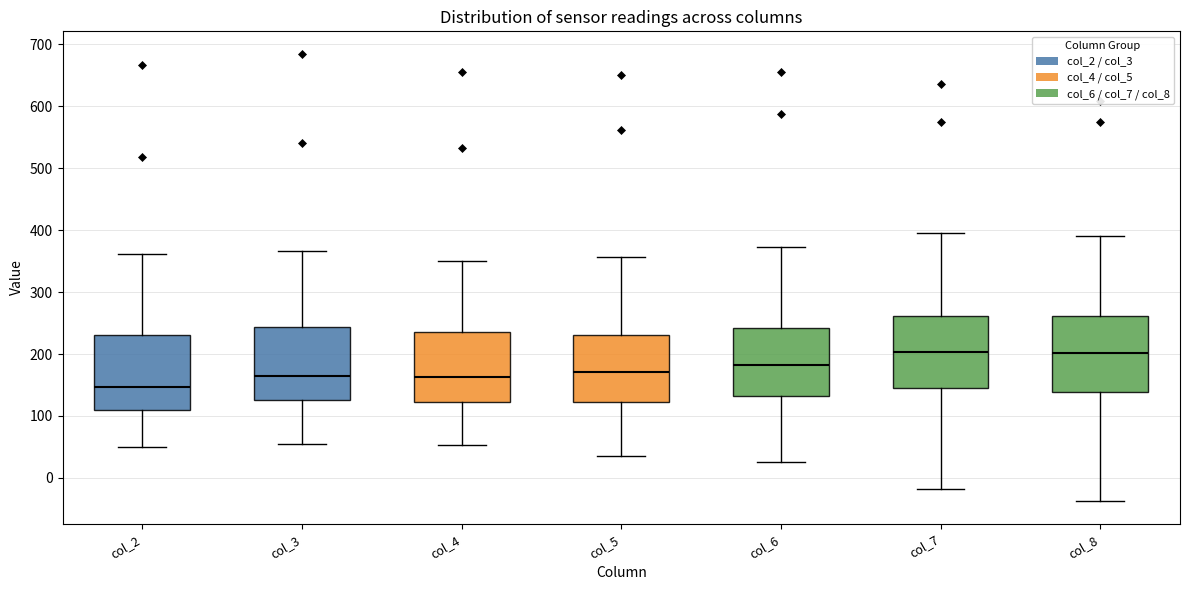

Reading left to right, transcribe this box plot: for each box, give where its median line is, the range the box spans, and where its two whiskers end, as read against the y-axis. The values are not printed on the chart, so give them approximately, as read against the axis.

col_2: median 150, box 110 to 230, whiskers 50 to 360
col_3: median 160, box 130 to 240, whiskers 50 to 370
col_4: median 160, box 120 to 240, whiskers 50 to 350
col_5: median 170, box 120 to 230, whiskers 40 to 360
col_6: median 180, box 130 to 240, whiskers 30 to 370
col_7: median 200, box 140 to 260, whiskers -20 to 400
col_8: median 200, box 140 to 260, whiskers -40 to 390